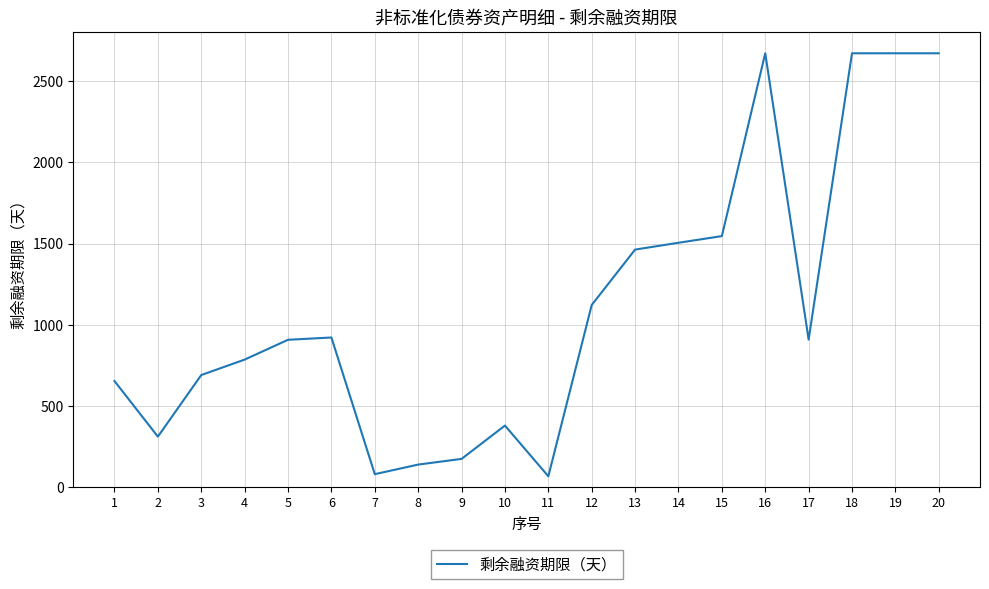

What is the change in value from 3 to 13?

+772